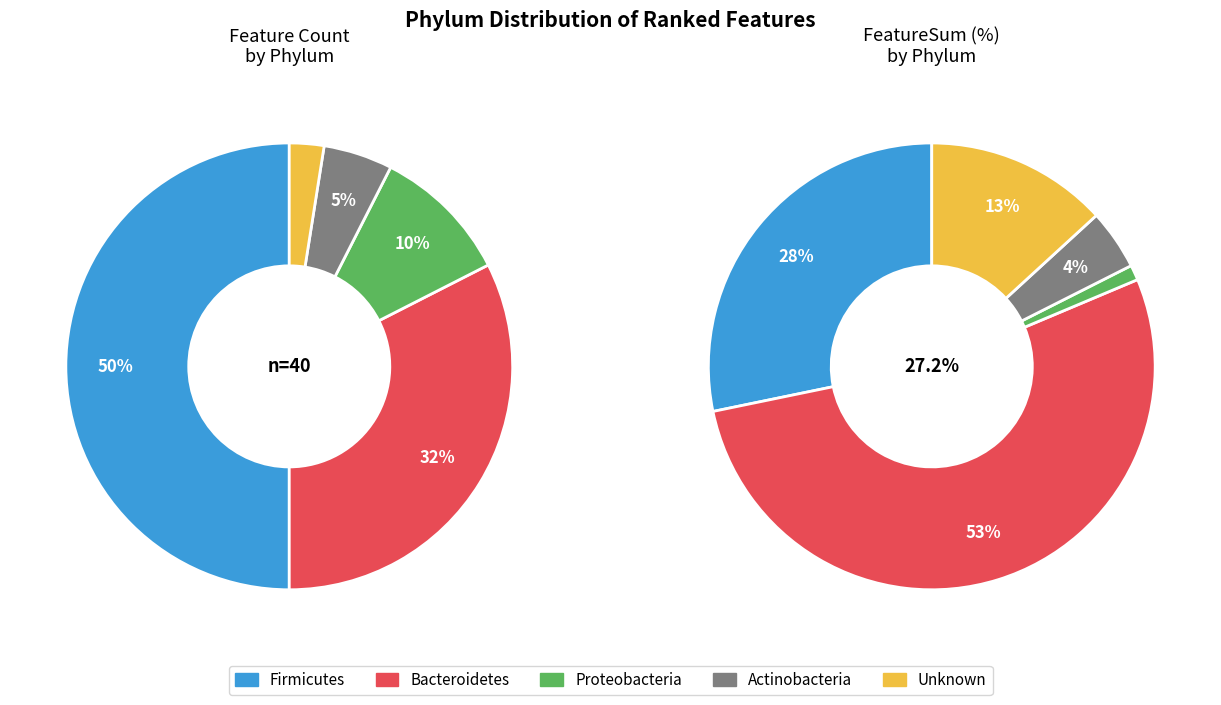

The count_values slice represents 50% of the pie. True or false?

True